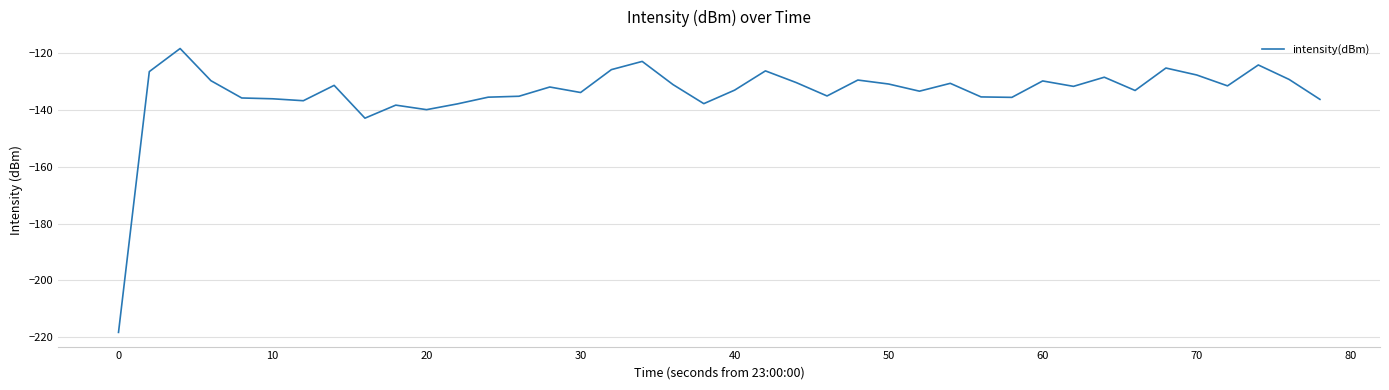

What is the difference between the maximum and minimum values?

100.0